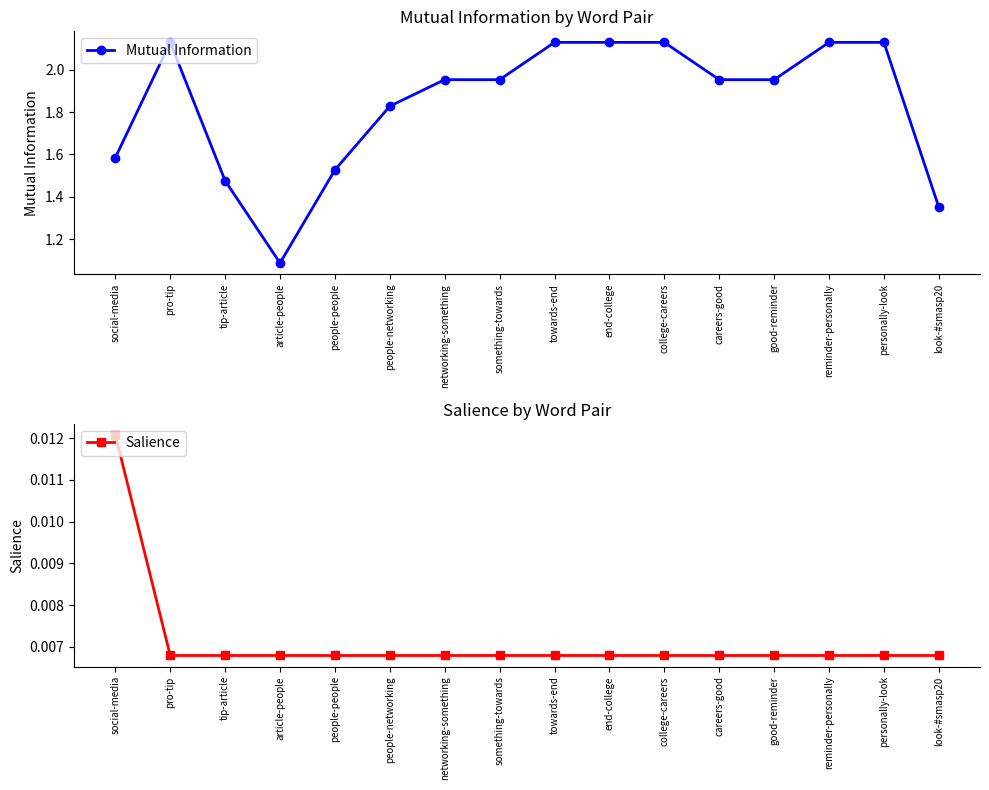

Which series has the widest spread of values?

Mutual Information